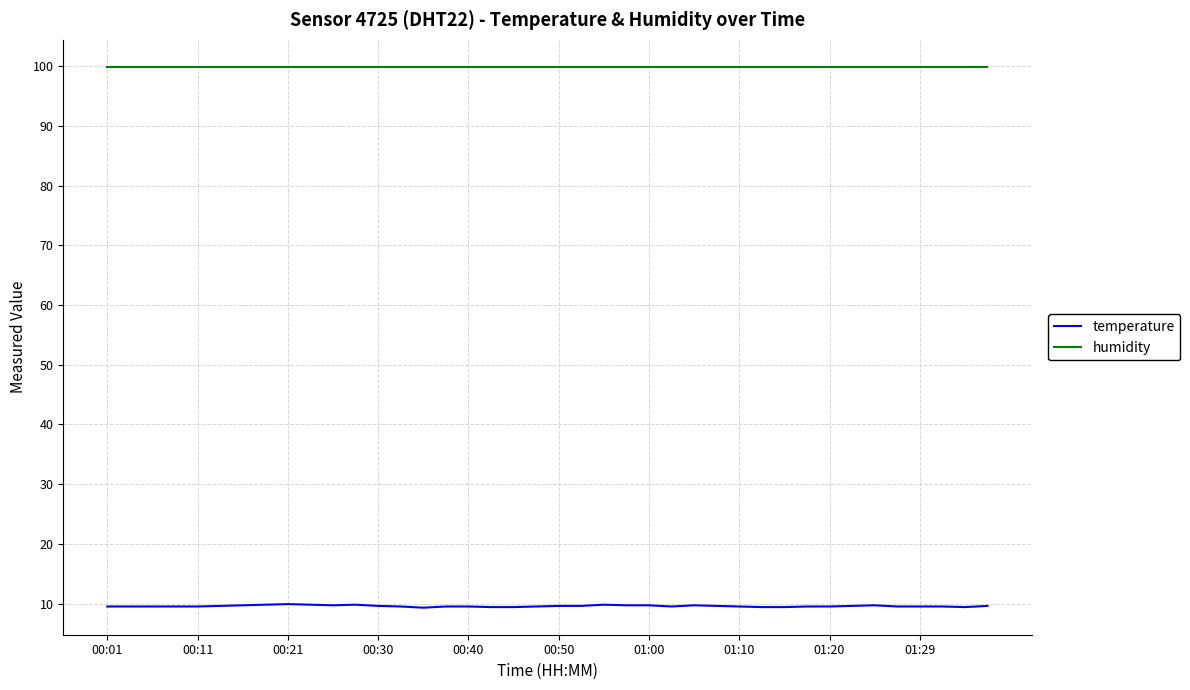

Which series has the widest spread of values?

temperature